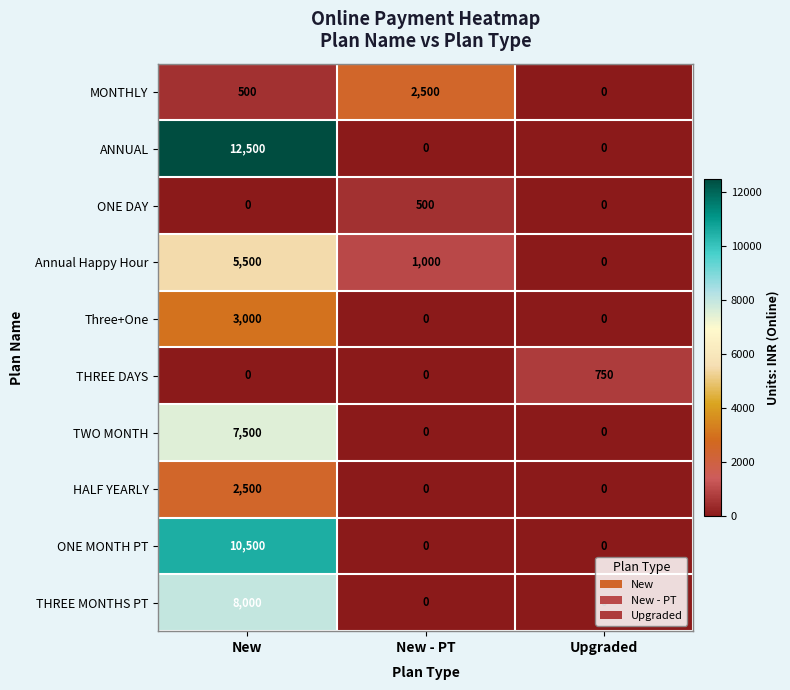

What is the average value of the TWO MONTH series?

2500